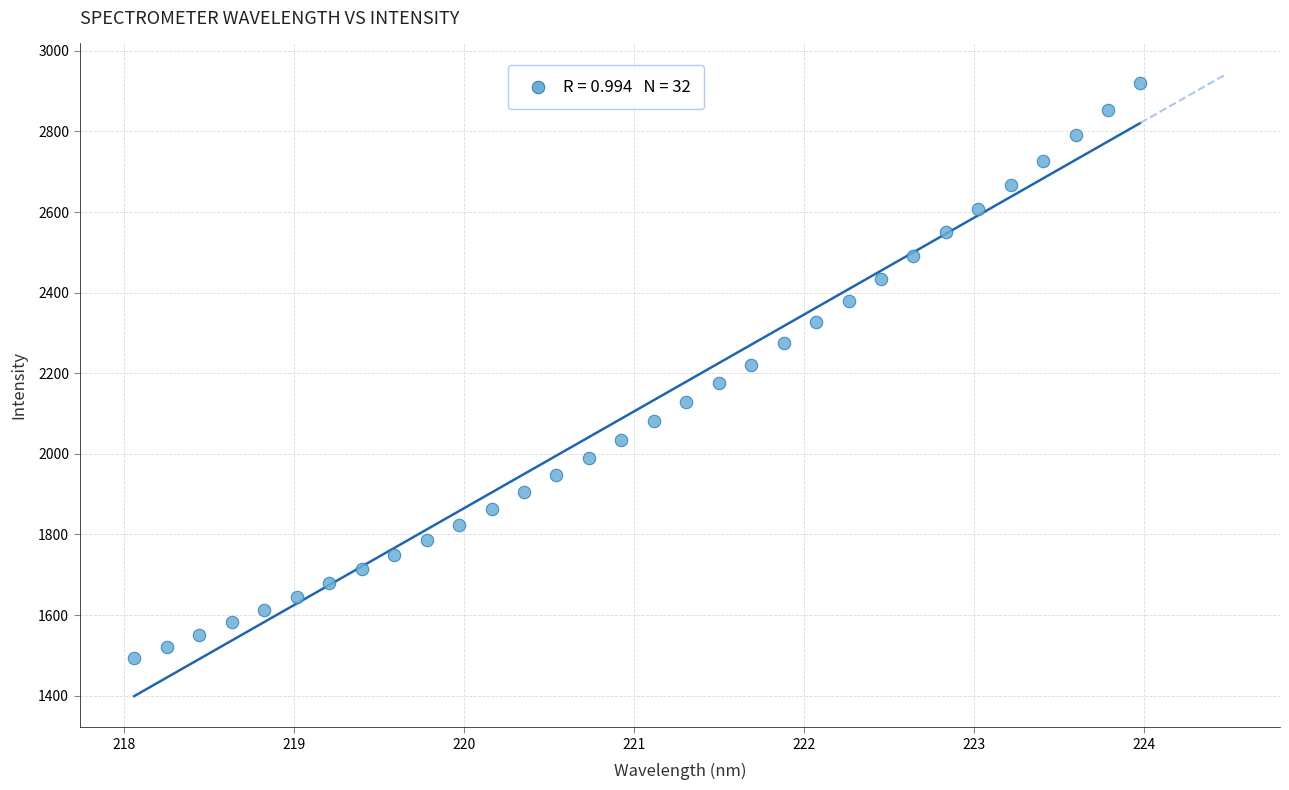

What is the range of Y values (max minus min)?

1428.4